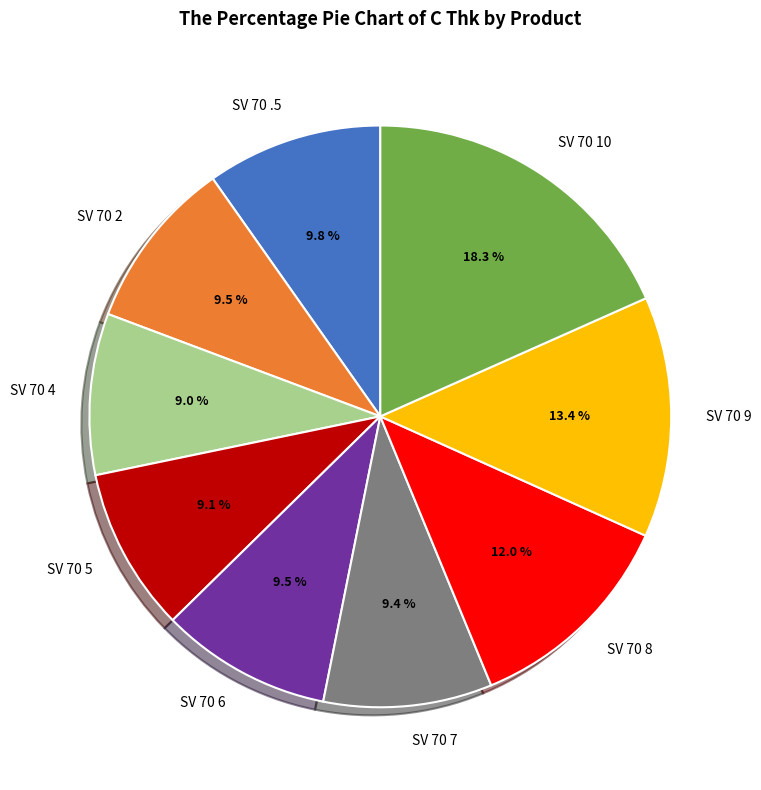

How many segments does this pie chart have?

9